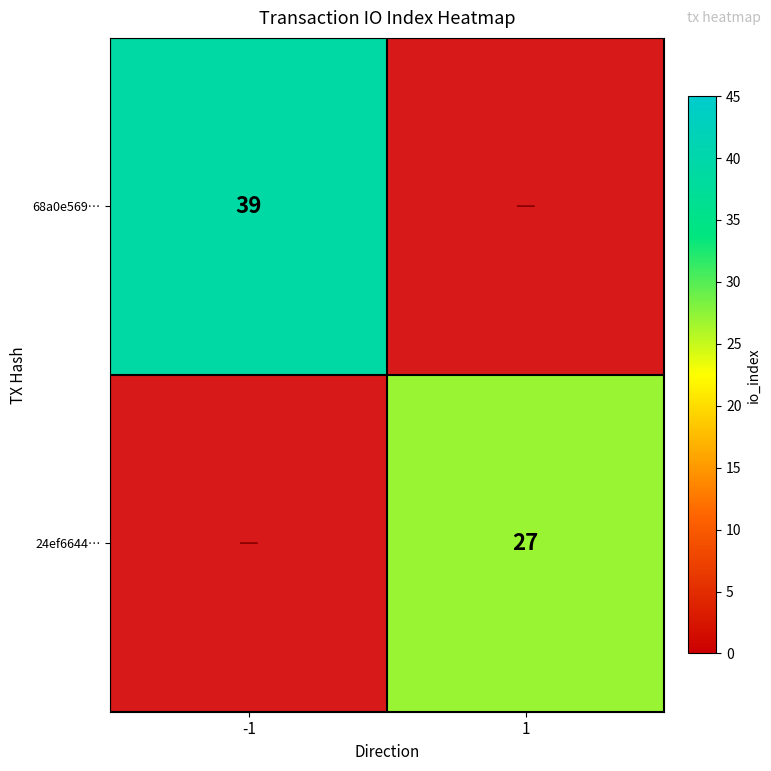

The 24ef6644… series shows 27 at 1. True or false?

True